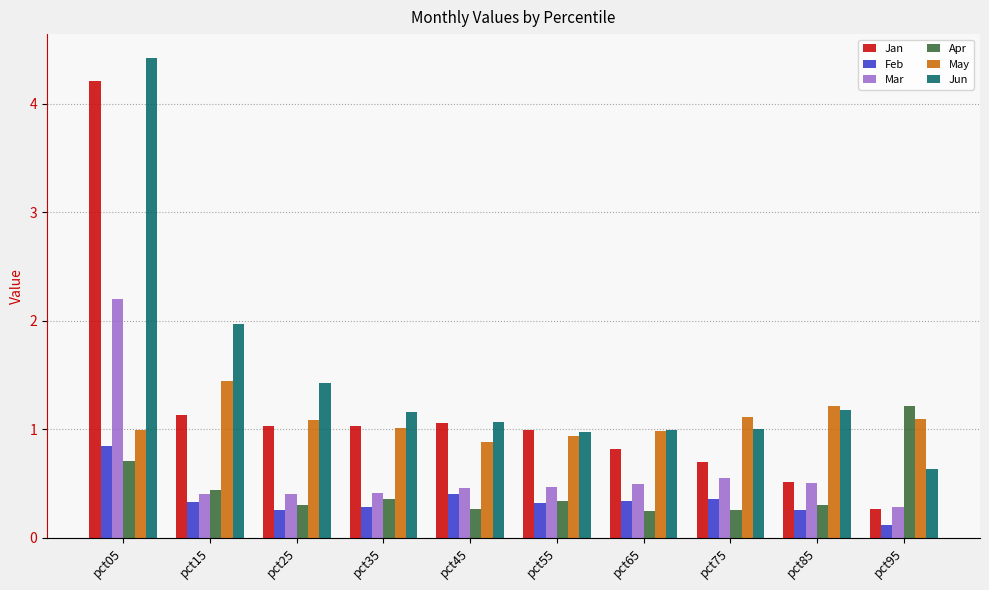

The Apr series shows 0.4 at pct05. True or false?

False